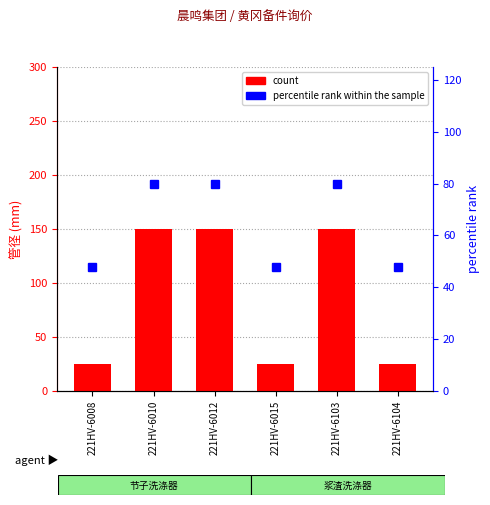

Reading left to right, transcribe all the data shown in this chart.

count: 25	150	150	25	150	25
percentile rank within the sample: 48	80	80	48	80	48